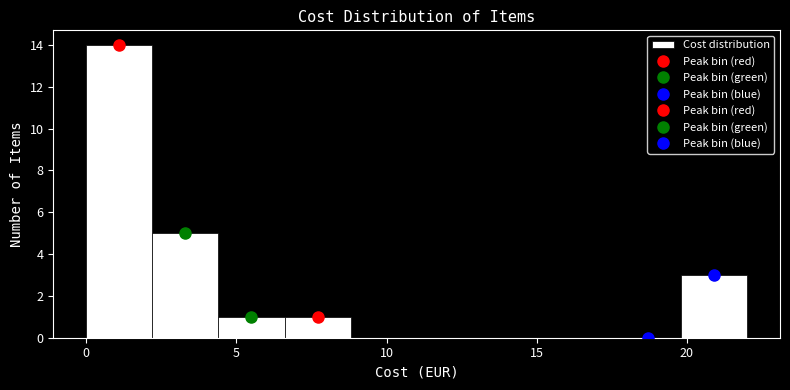

How tall is the bar that spans 2.2 to 4.4 on the x-axis? Neither the bar edges nor the heights are printed on the chart, so give them approximately, as read against the axes.

5